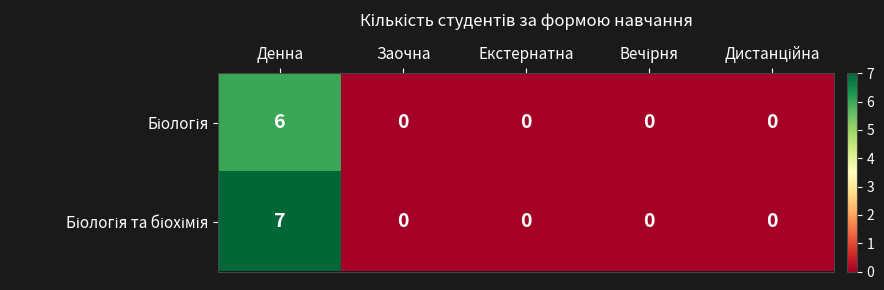

What is the total value across all series at Денна?

13